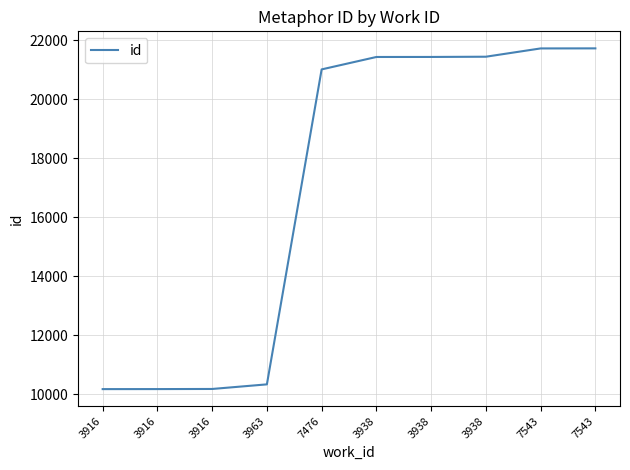

Does the chart display data point markers on the line(s)?

No